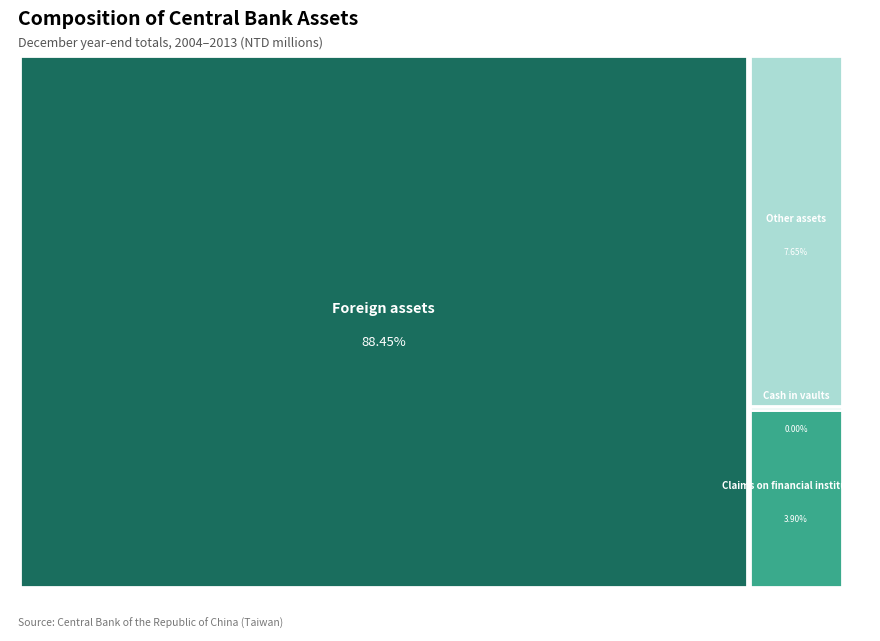

Is Dec. 2011 the majority of the pie?

No